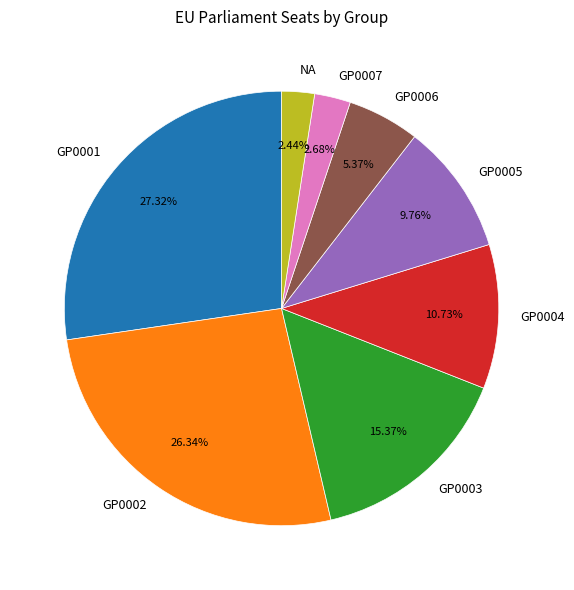

How many segments does this pie chart have?

8